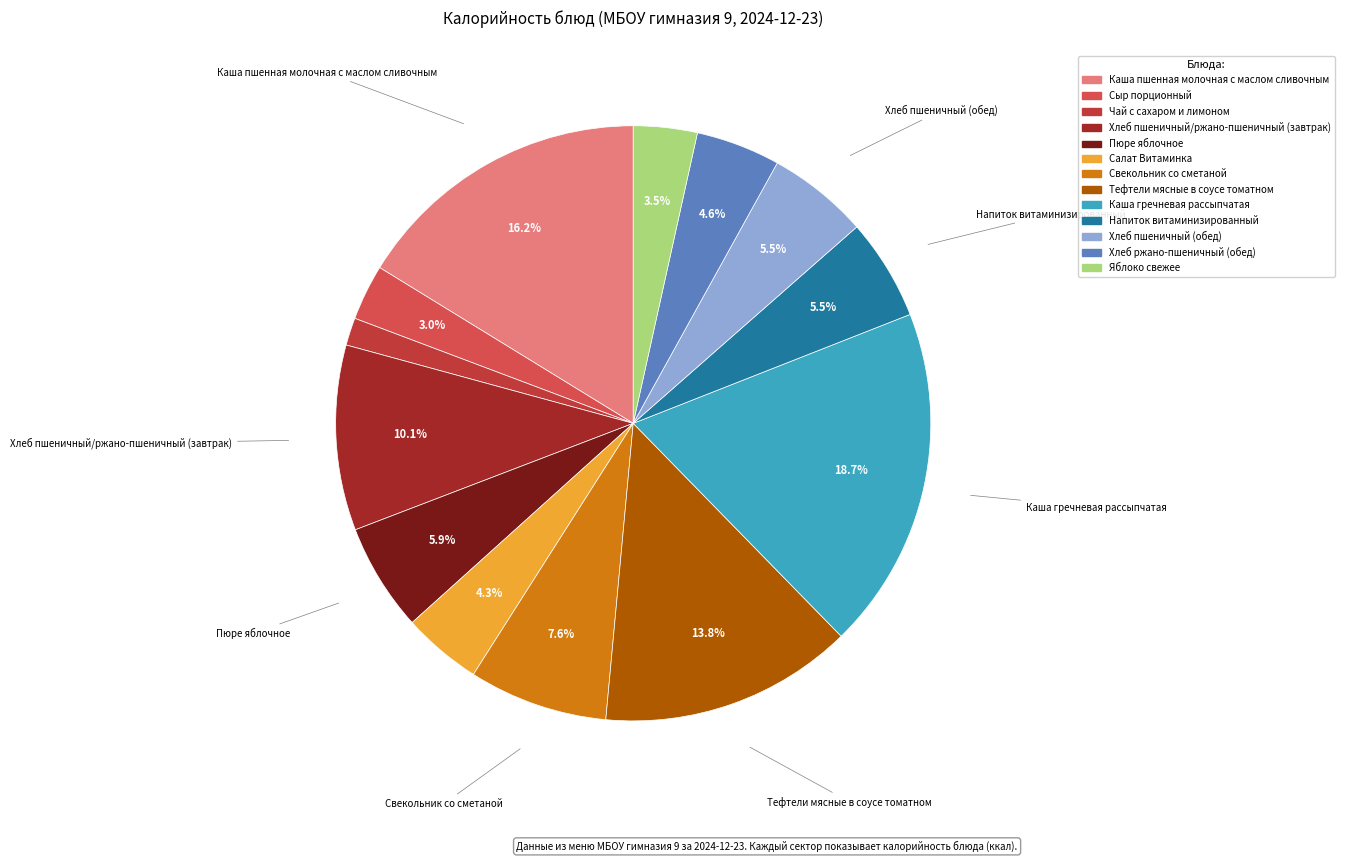

To the nearest percent, what is the difference between the Каша гречневая рассыпчатая and Сыр порционный slice percentages?

16%